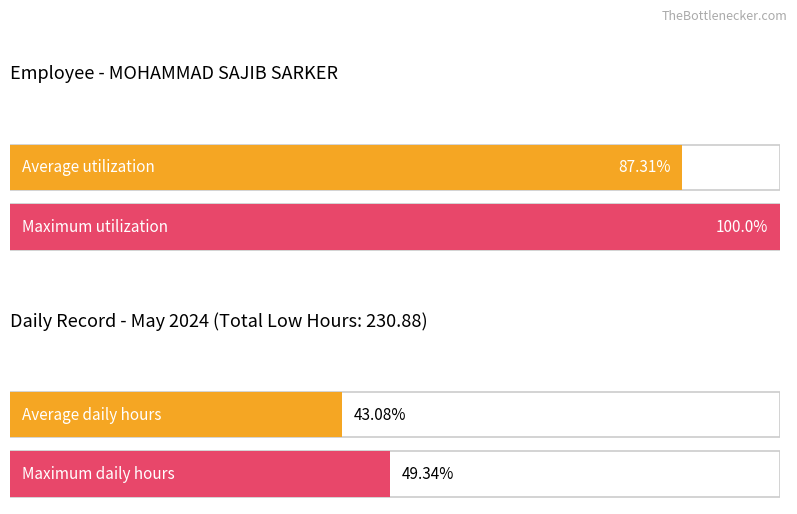

Are the bars grouped side by side (vs. stacked)?

No